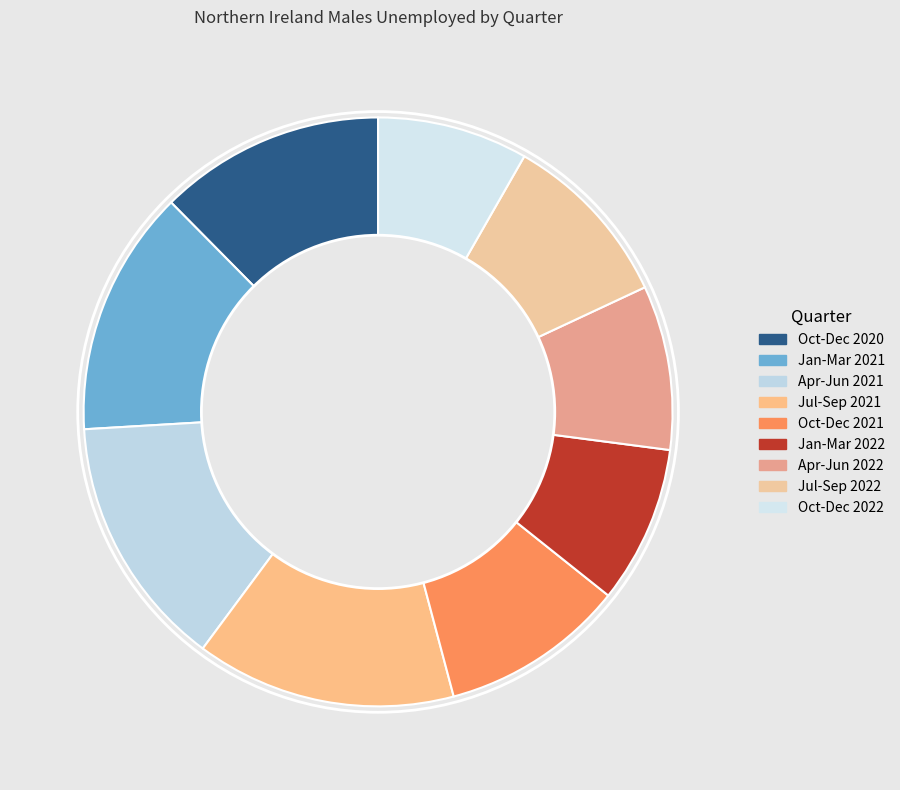

Which slice is the smallest?

Oct-Dec 2022